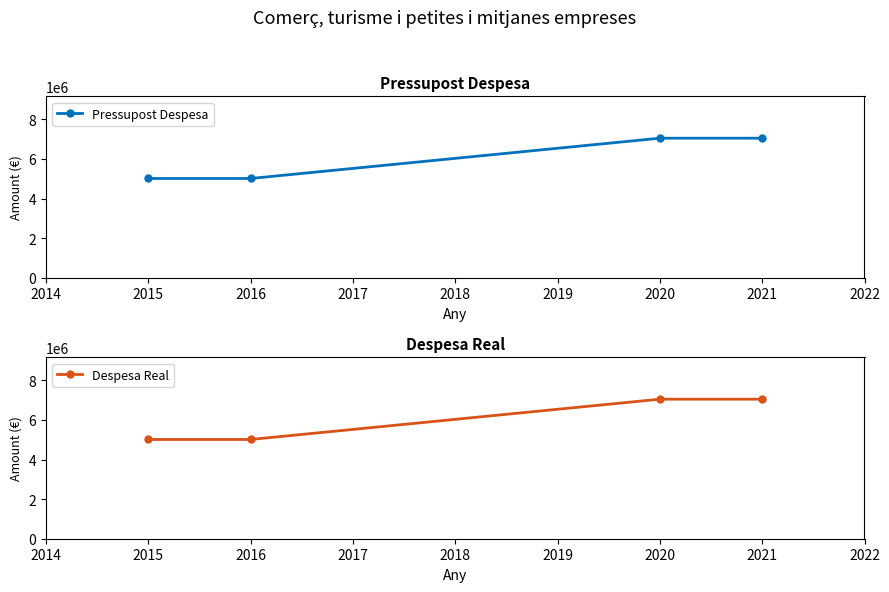

At how many categories does at least one series exceed 5053853?

2